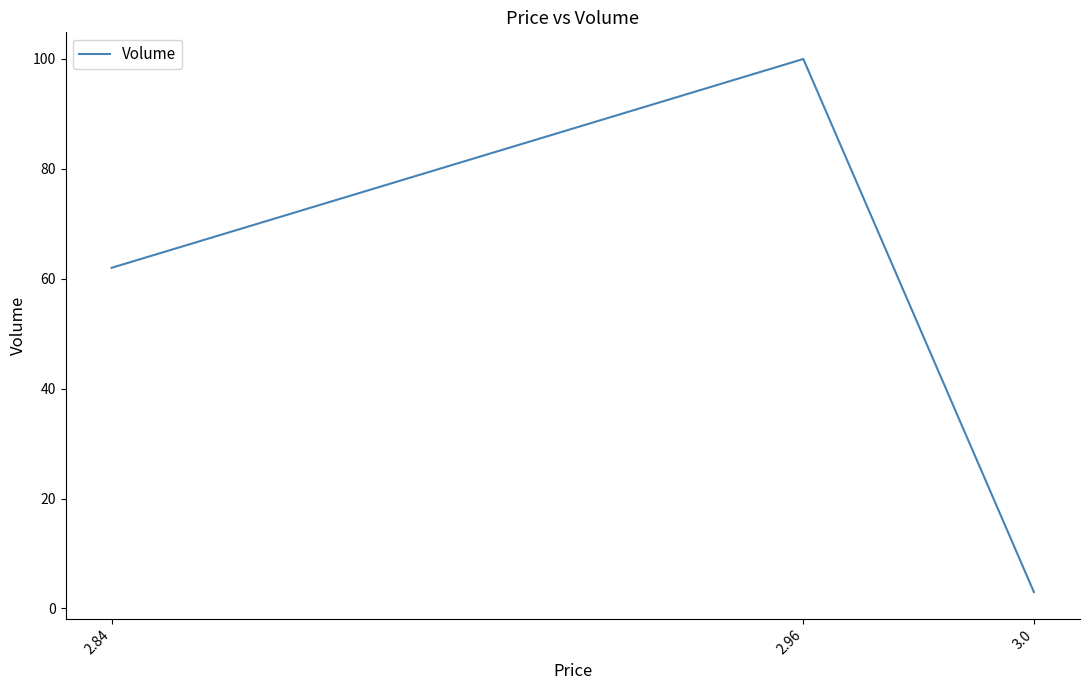

Approximately how many times larger is the value at 2.96 compared to 2.84?

1.6